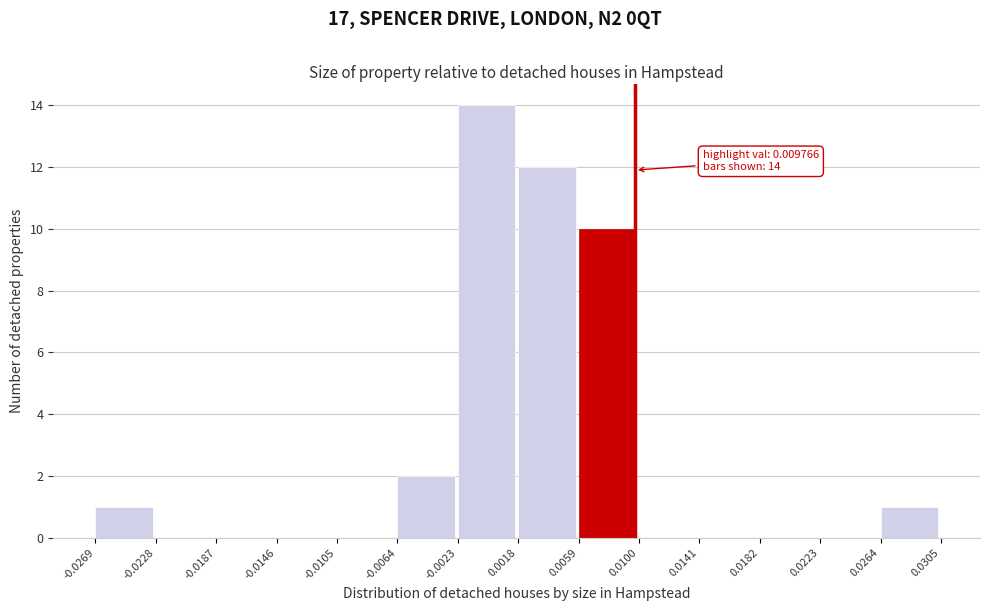

Which range on the x-axis has the tallest bar?

-0.0023 to 0.0018